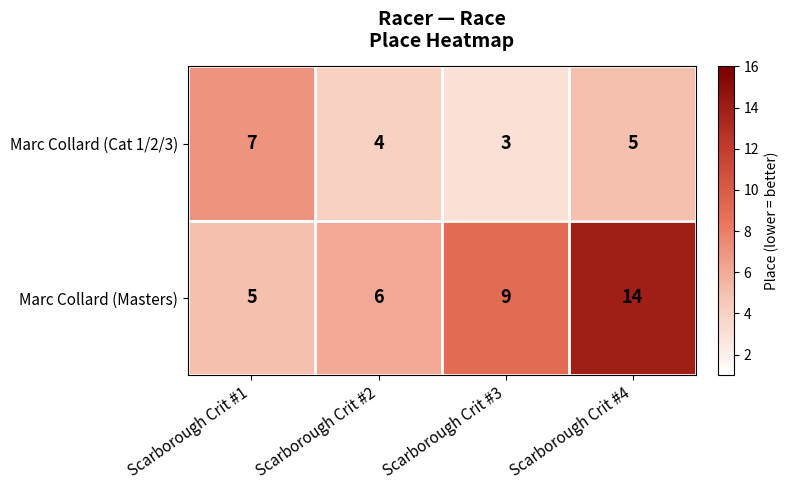

Rank the series by their average value, from lowest to highest.

Marc Collard (Cat 1/2/3), Marc Collard (Masters)